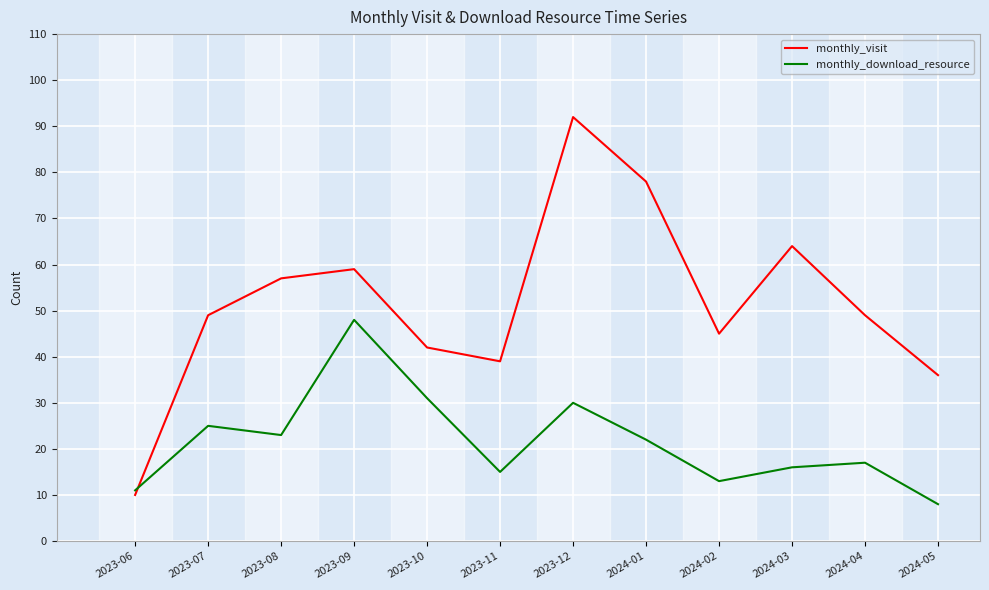

What is the difference between the highest and lowest values at 2023-12?

62